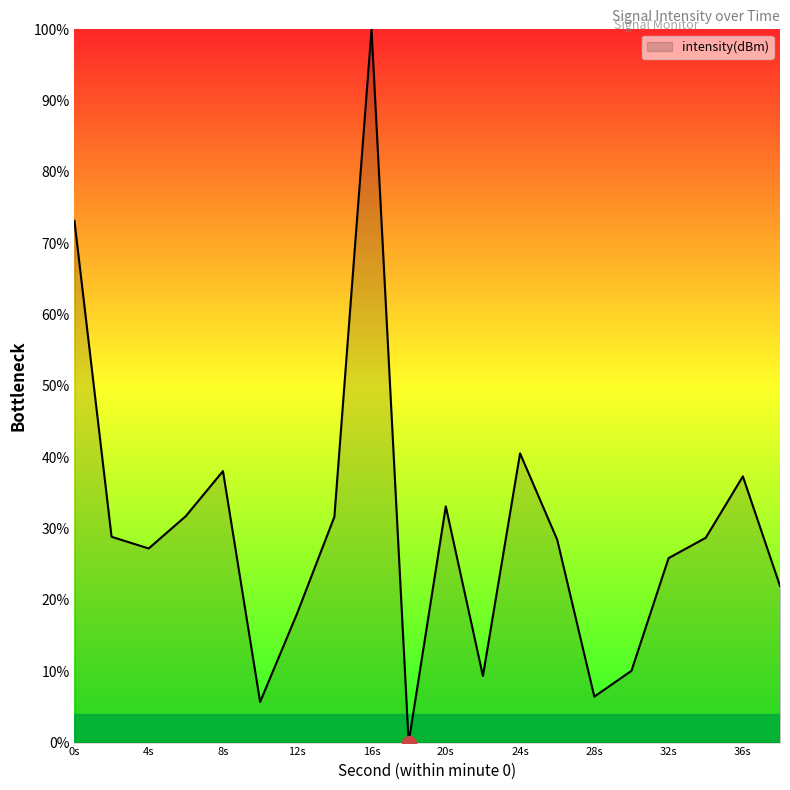

What is the difference between the second highest and minimum values?

73.2